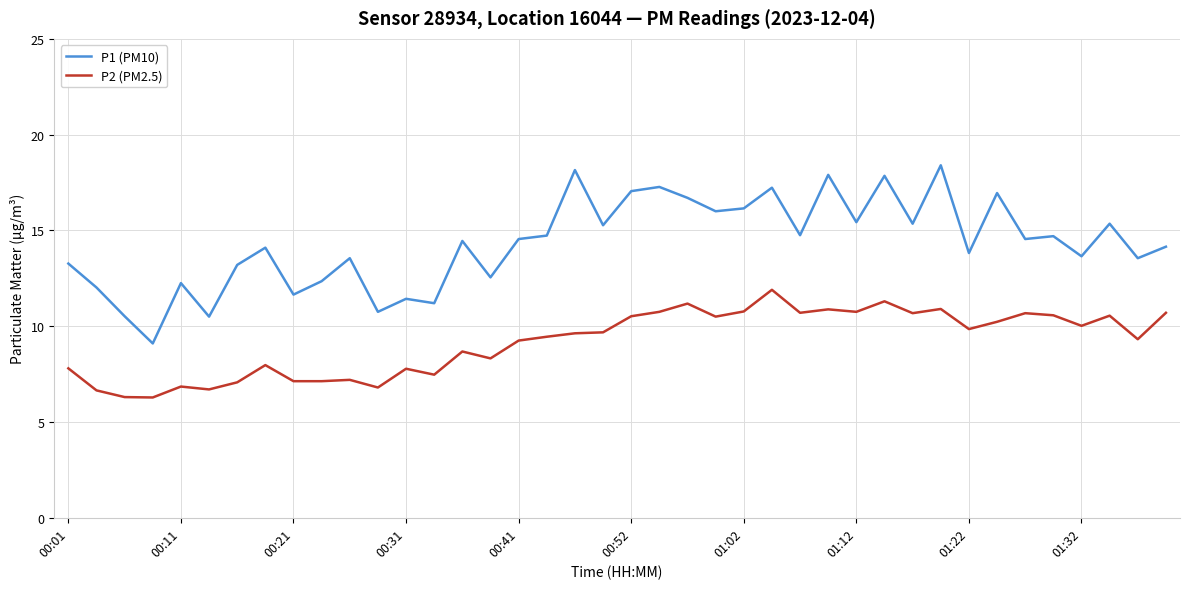

What is the minimum value for P2 (PM2.5)?

6.3